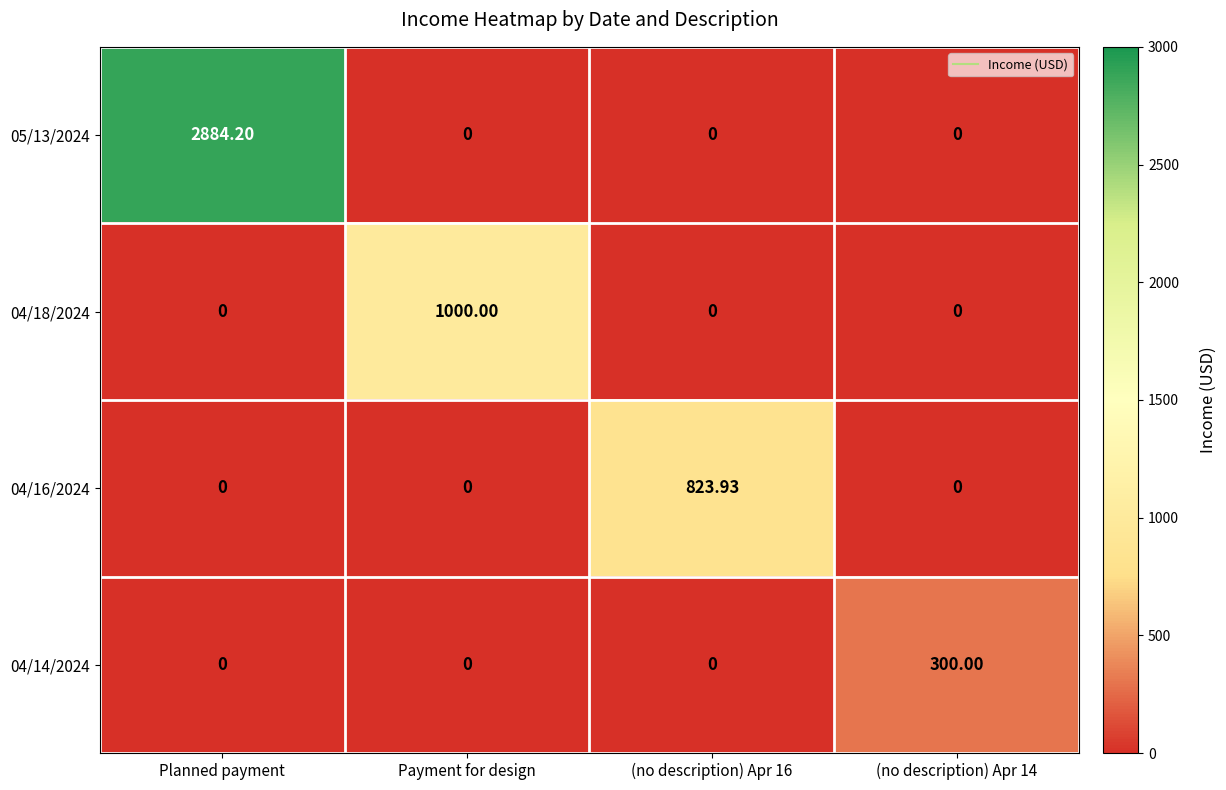

At which category is the sum across all series the highest?

Planned payment